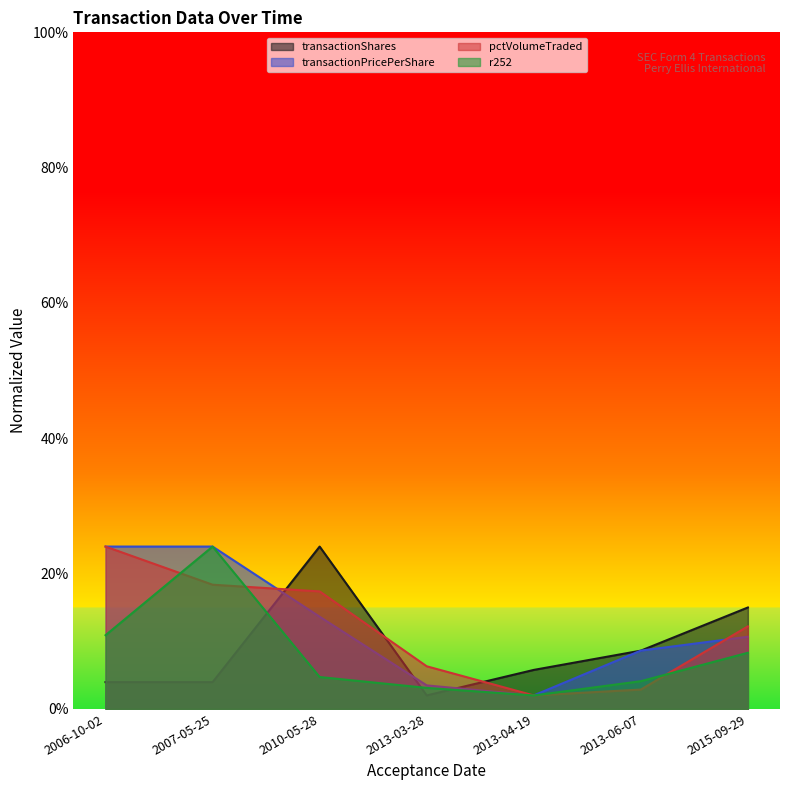

True or false: r252 has a value of 0.0 at 2013-04-19.

True